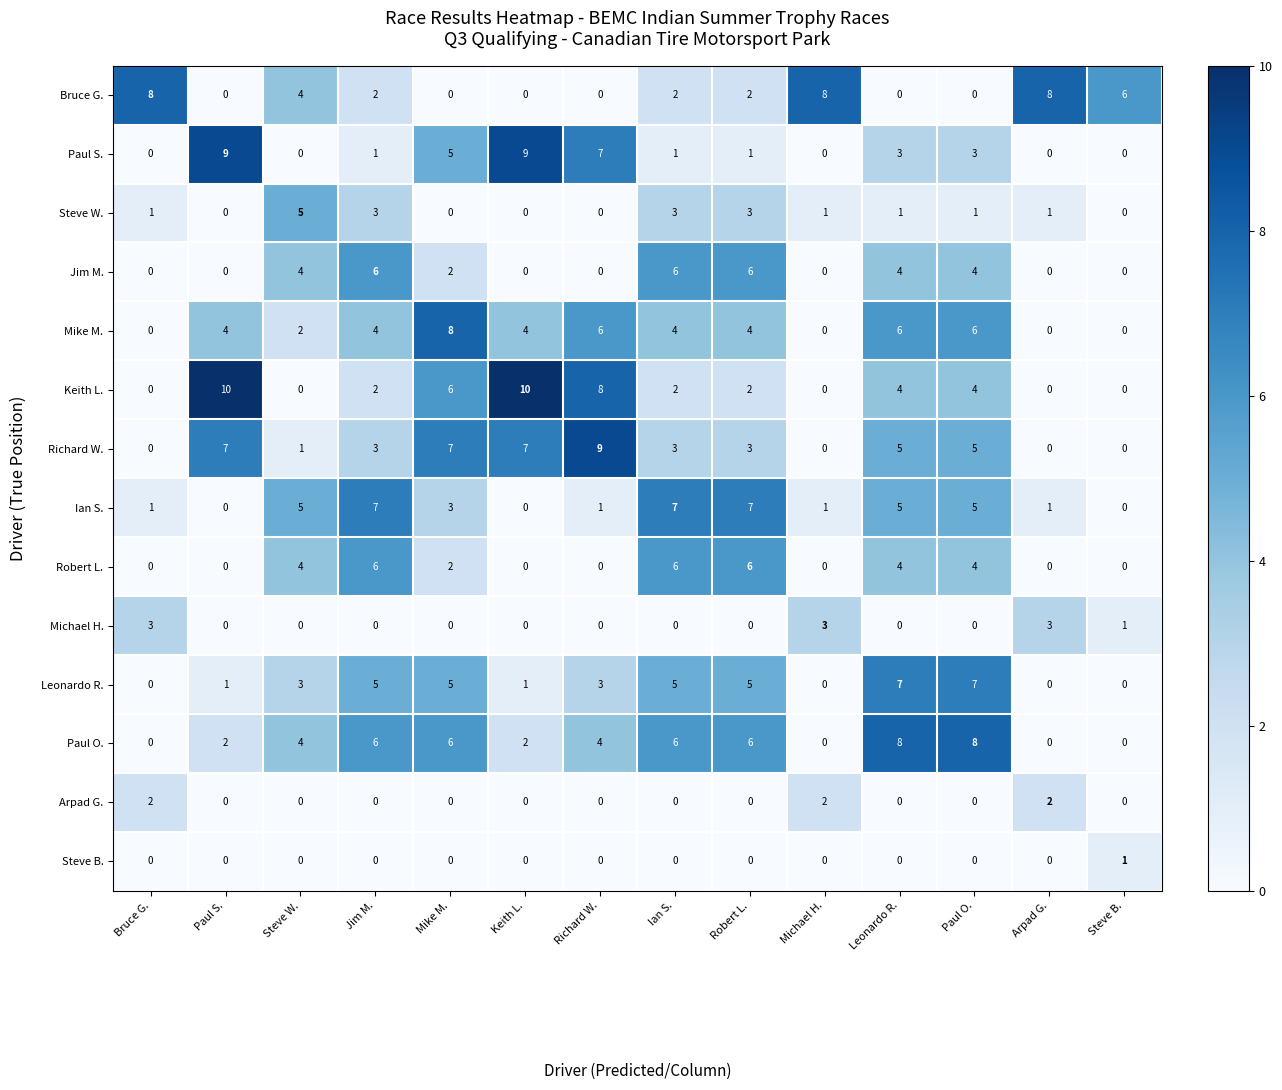

What is the approximate value of Leonardo R. at Paul O.?

7